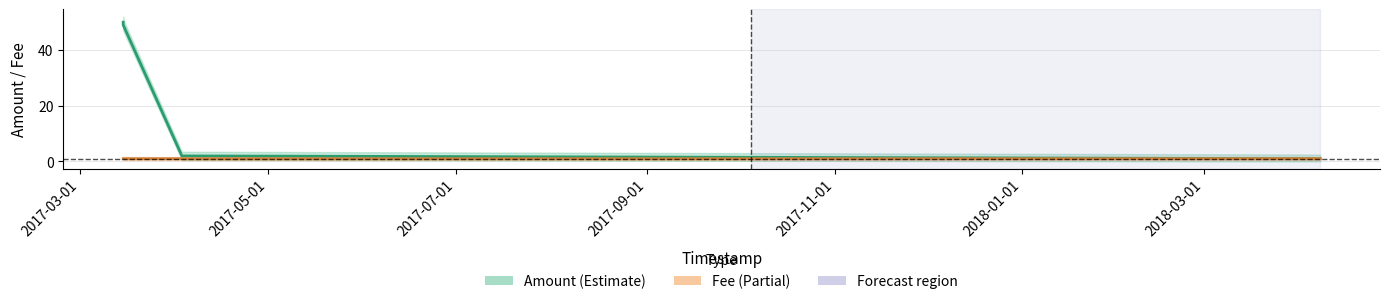

Is it true that Fee equals 0.3 at 2017-05-01?

False